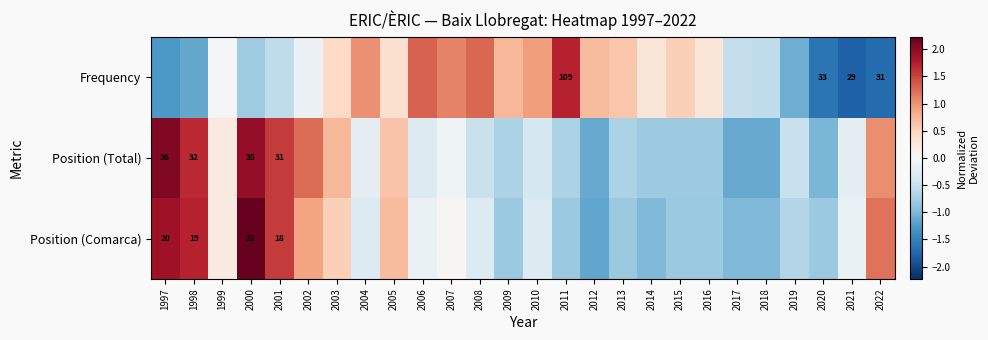

How many negative values does the Position (Comarca) series have?

16